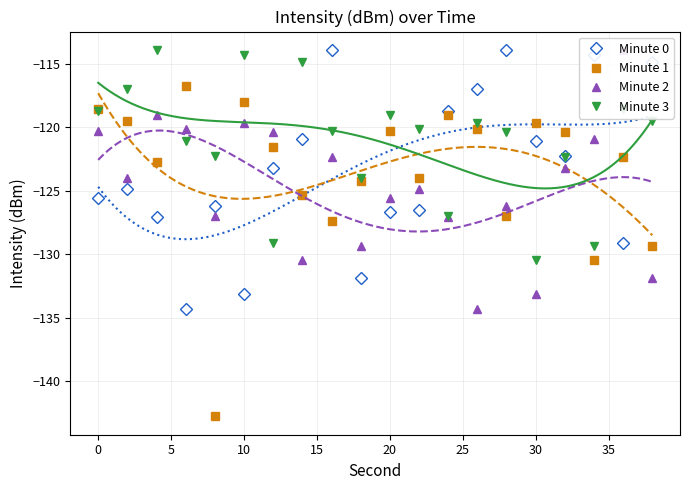

What is the maximum value for Minute 1?

-116.7